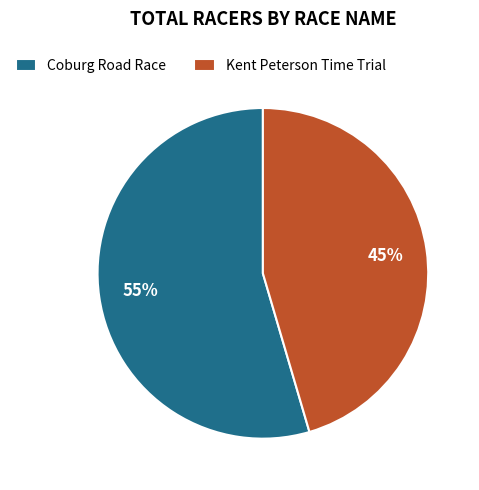

To the nearest percent, what is the combined percentage of Coburg Road Race and Kent Peterson Time Trial?

100%